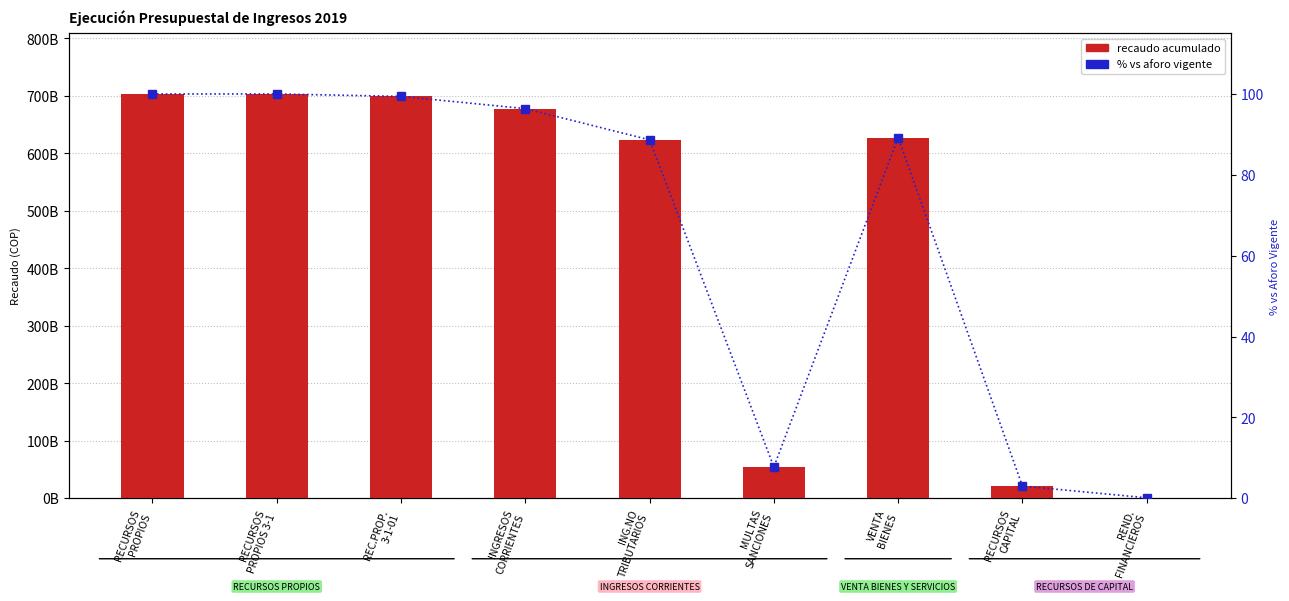

Which category has the lowest value across all series?

REND.
FINANCIEROS